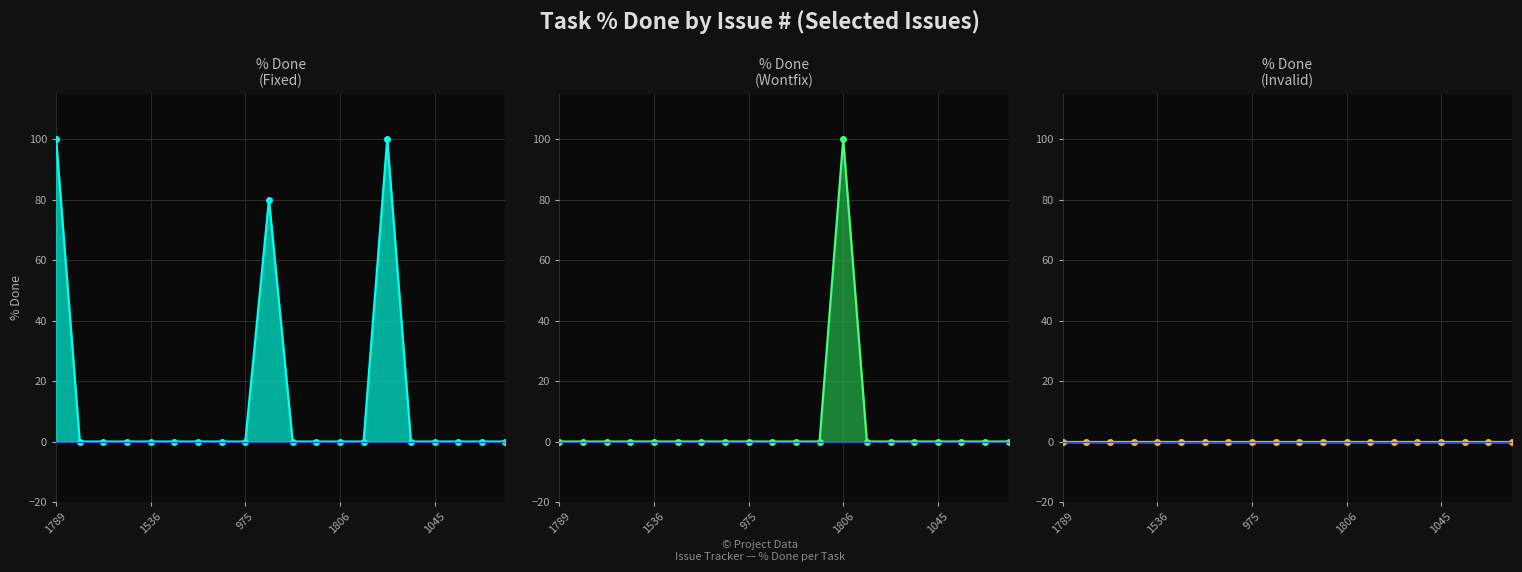

Reading left to right, extract all data points from this chart.

% Done (Fixed) line: 100	0	0	0	0	0	0	0	0	80	0	0	0	0	100	0	0	0	0	0
% Done (Wontfix) line: 0	0	0	0	0	0	0	0	0	0	0	0	100	0	0	0	0	0	0	0
% Done (Invalid) line: 0	0	0	0	0	0	0	0	0	0	0	0	0	0	0	0	0	0	0	0